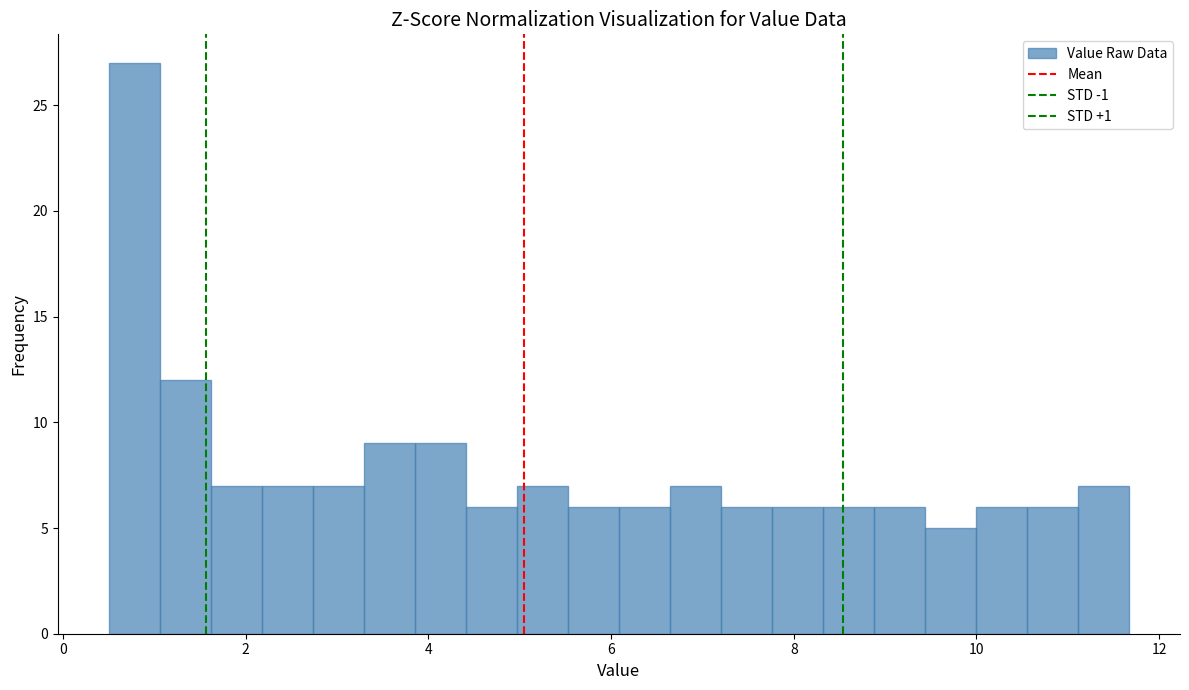

Read against the x-axis, roughly where is the centre of the tallest bar?

0.8